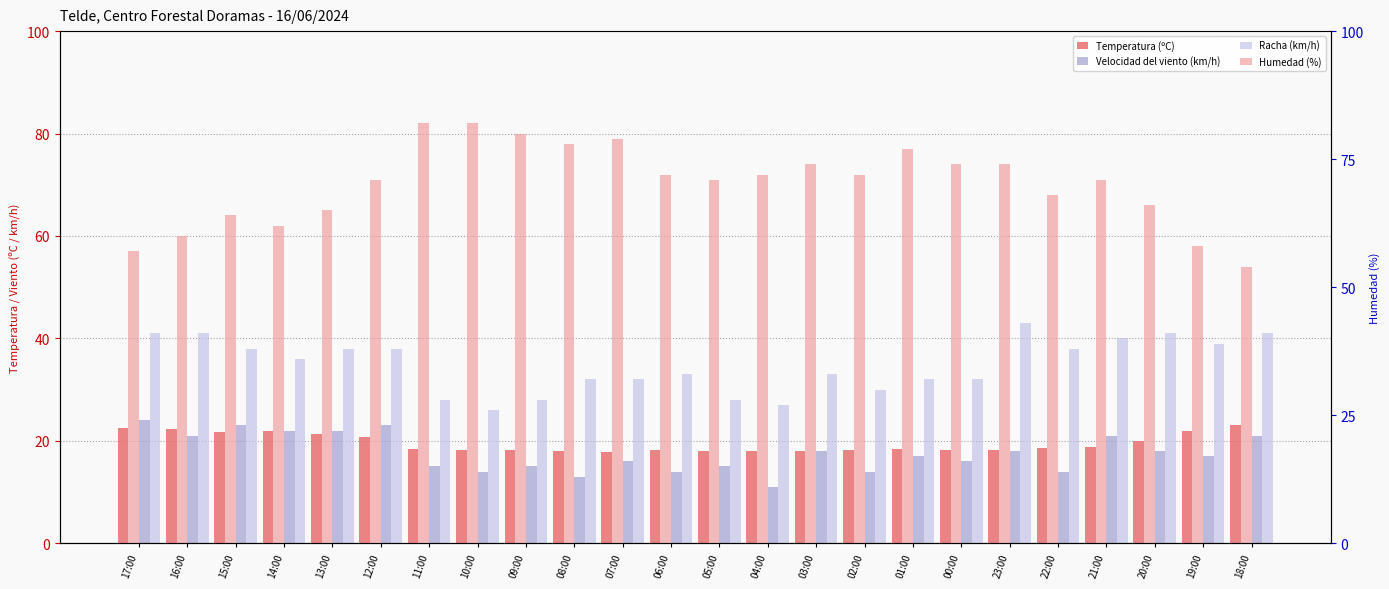

Is the value of Racha (km/h) at 09:00 greater than the value of Humedad (%) at 23:00?

No